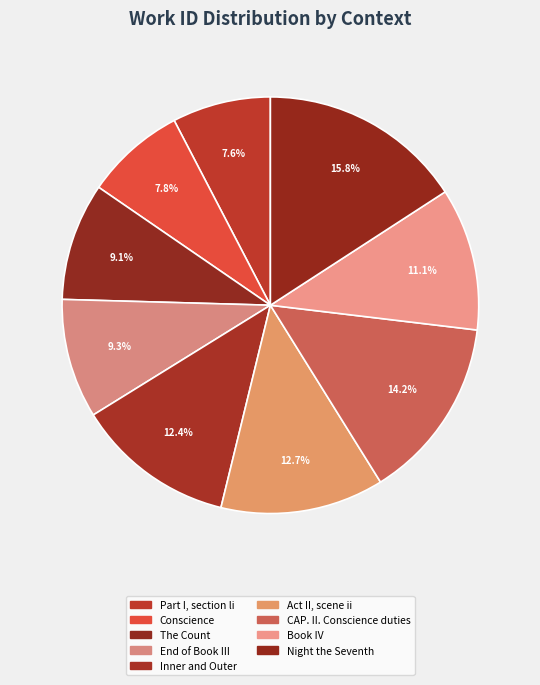

How many segments does this pie chart have?

9